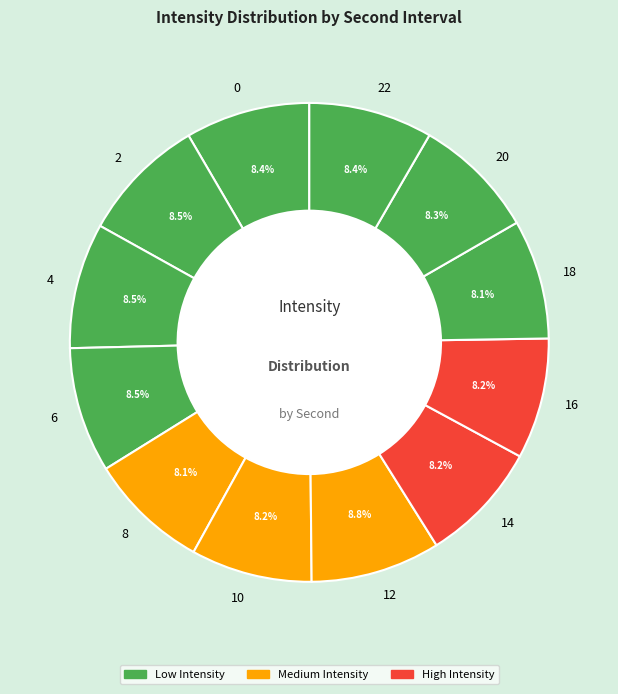

What percentage is NOT represented by 22?

91.6%